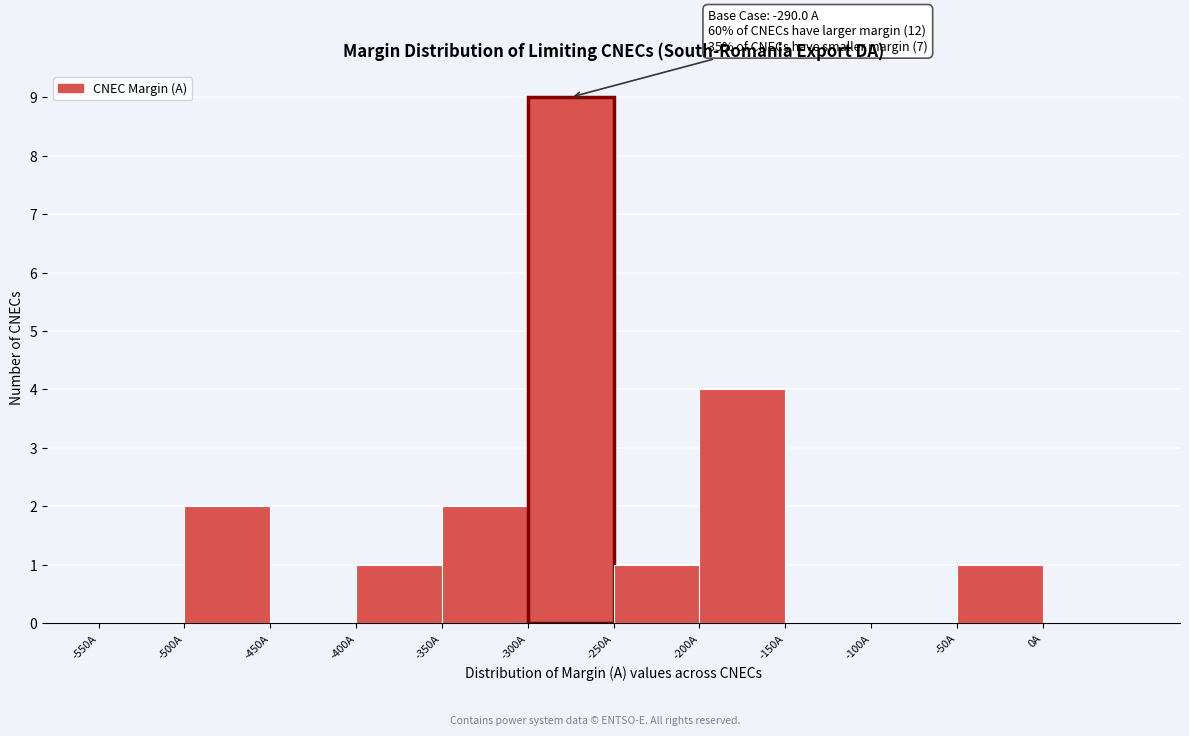

Which range on the x-axis has the tallest bar?

-300 to -250